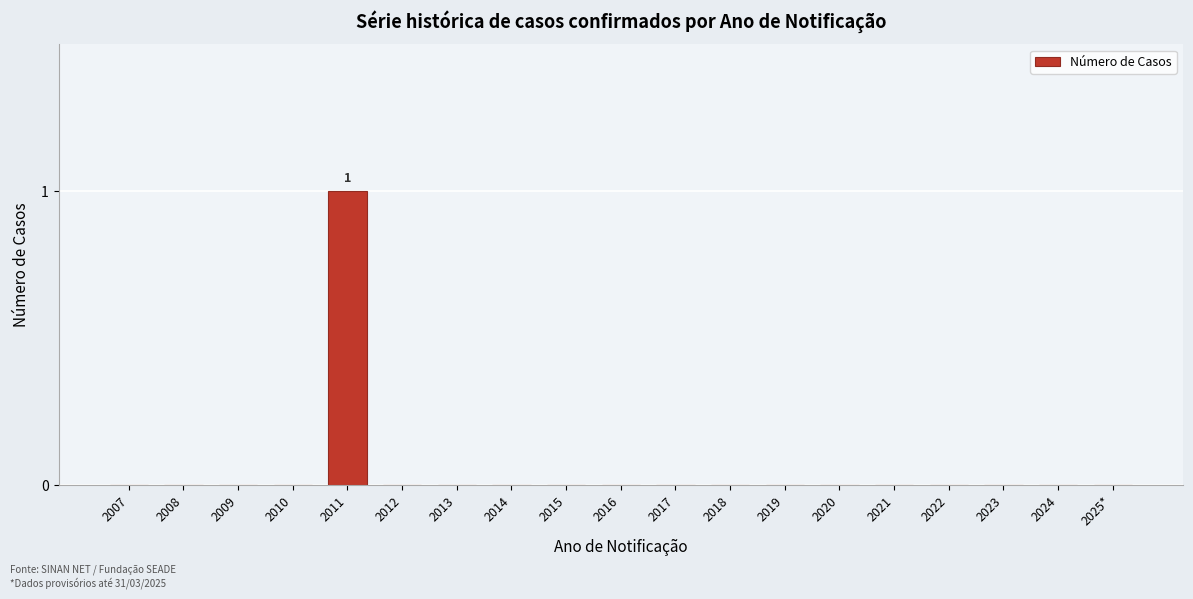

Reading left to right, extract all data points from this chart.

2007=0	2008=0	2009=0	2010=0	2011=1	2012=0	2013=0	2014=0	2015=0	2016=0	2017=0	2018=0	2019=0	2020=0	2021=0	2022=0	2023=0	2024=0	2025*=0